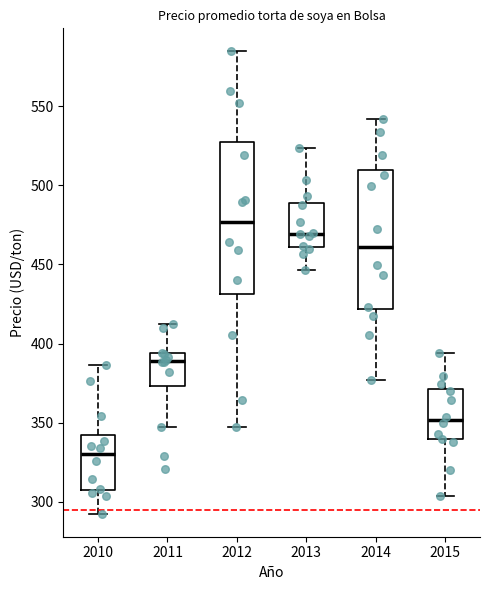

Reading left to right, read every box against the y-axis: the position of its median line, the range the box covers, and the ends of its whiskers. The values are not printed on the chart, so give them approximately, as read against the axis.

2010: median 330, box 305 to 340, whiskers 295 to 385
2011: median 390, box 375 to 395, whiskers 345 to 415
2012: median 475, box 430 to 525, whiskers 345 to 585
2013: median 470, box 460 to 490, whiskers 445 to 525
2014: median 460, box 420 to 510, whiskers 375 to 540
2015: median 350, box 340 to 370, whiskers 305 to 395